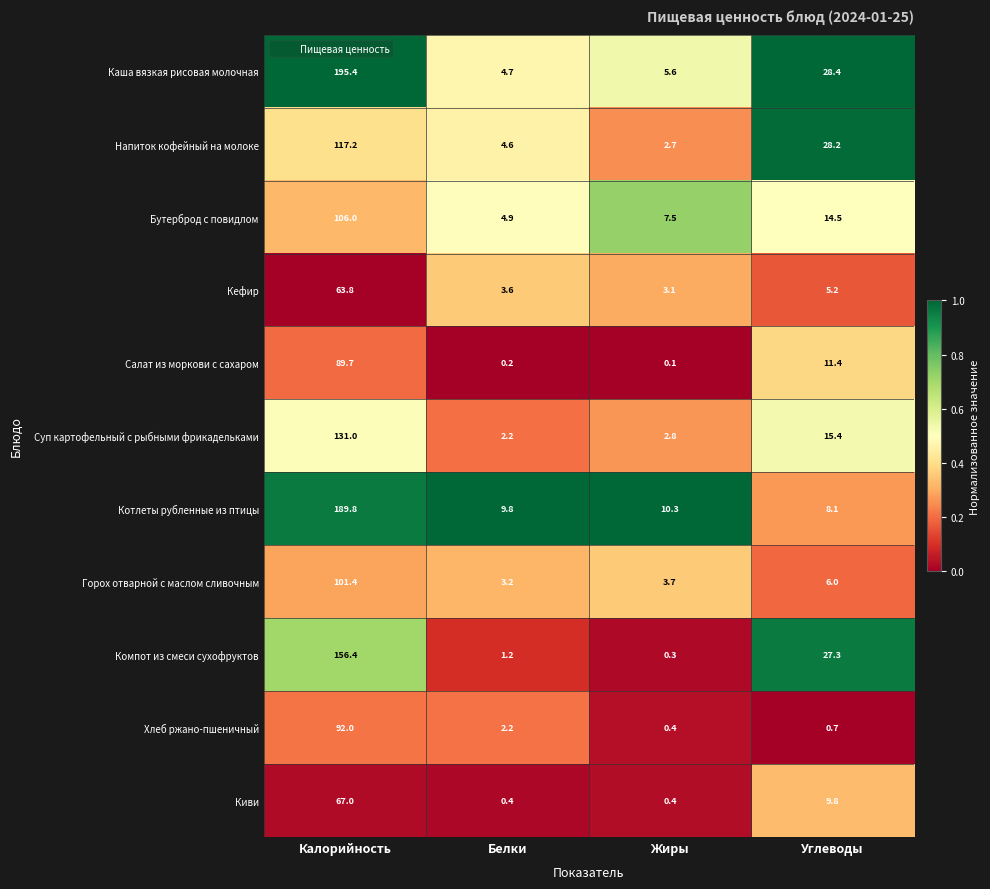

Between Калорийность and Белки, which series saw the biggest shift?

Каша вязкая рисовая молочная